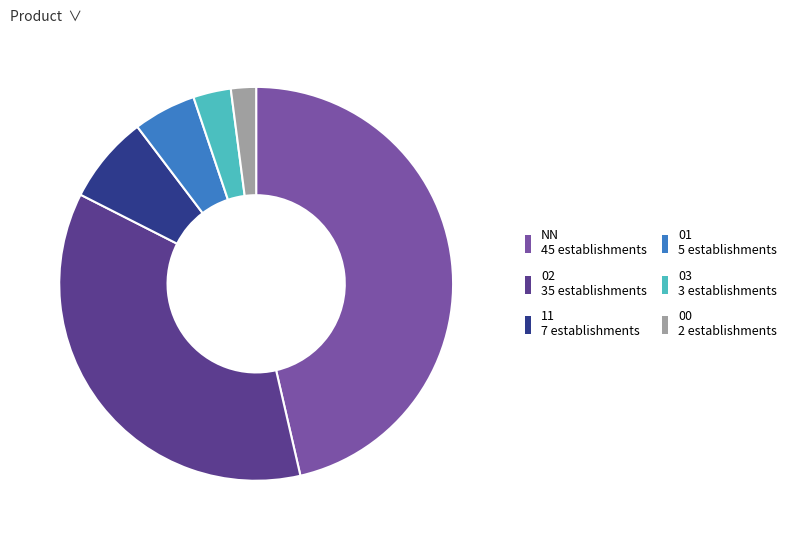

Rank the categories by value from lowest to highest.

00, 03, 01, 11, 02, NN